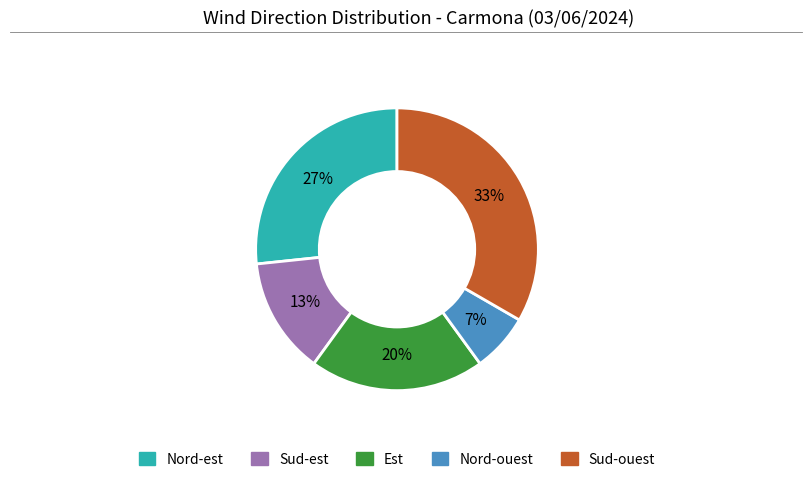

Is there any slice that represents more than half of the pie?

No